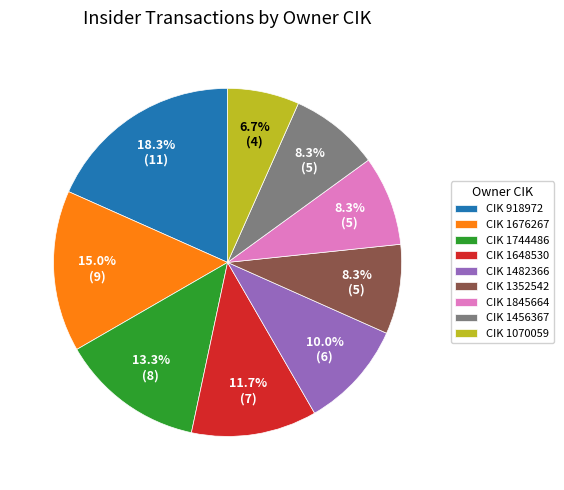

What is the ratio of the value at CIK 1352542 to the value at CIK 1845664?

1.0